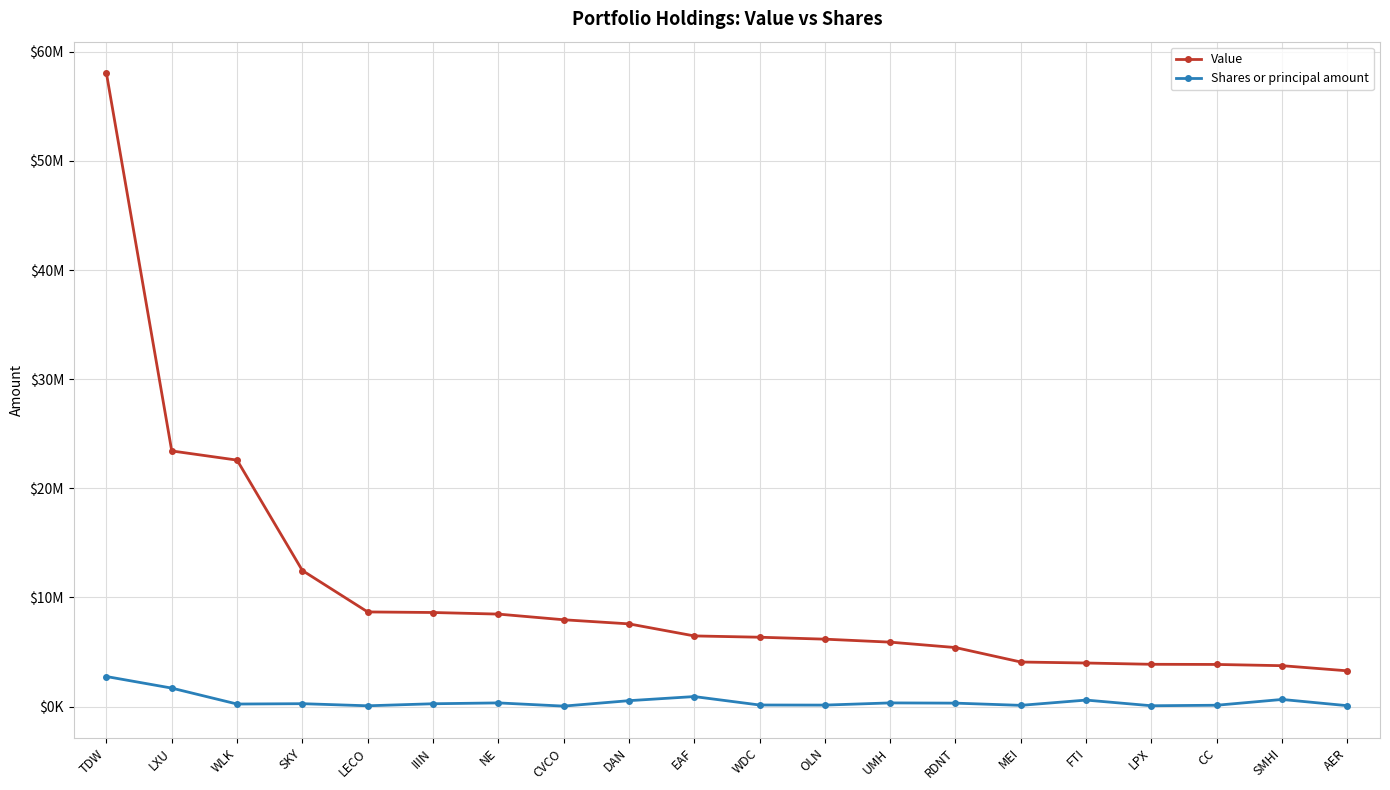

What is the total value across all series at MEI?

4191186